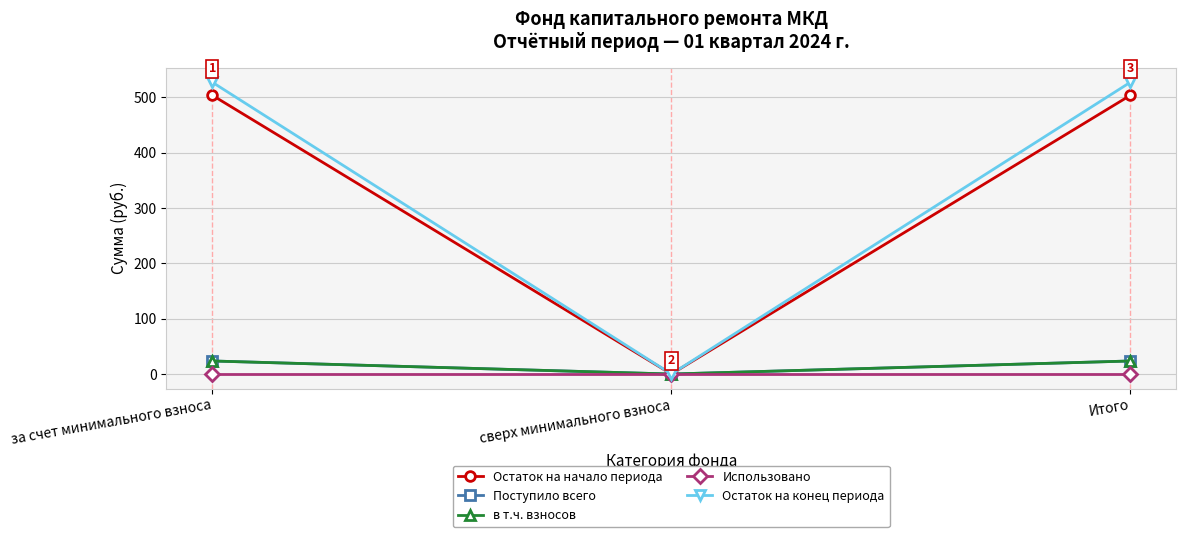

What are all the series names shown in the legend?

Остаток на начало периода, Поступило всего, в т.ч. взносов, Использовано, Остаток на конец периода